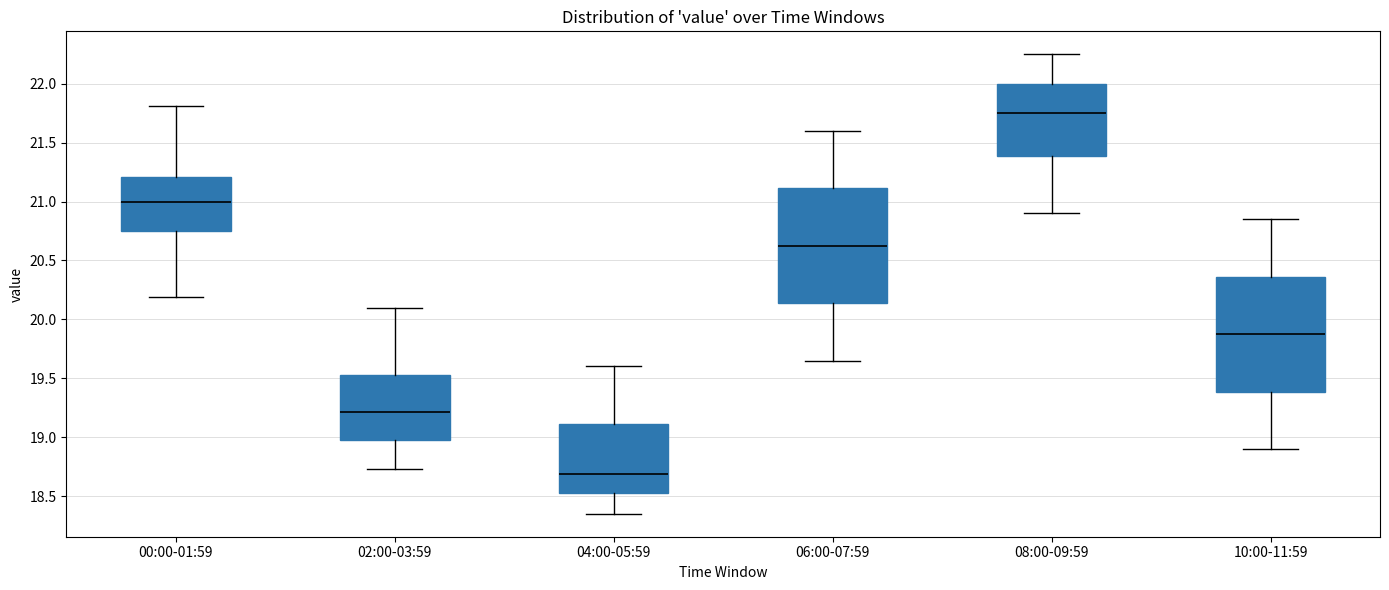

Which box has the lowest median line?

04:00-05:59